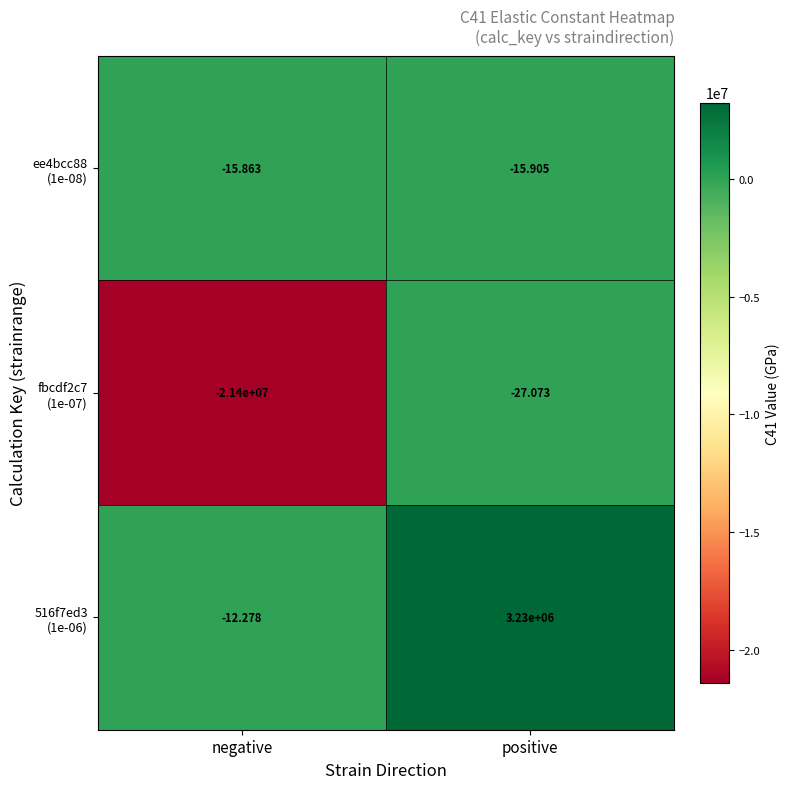

Which category has the highest value across all series?

positive